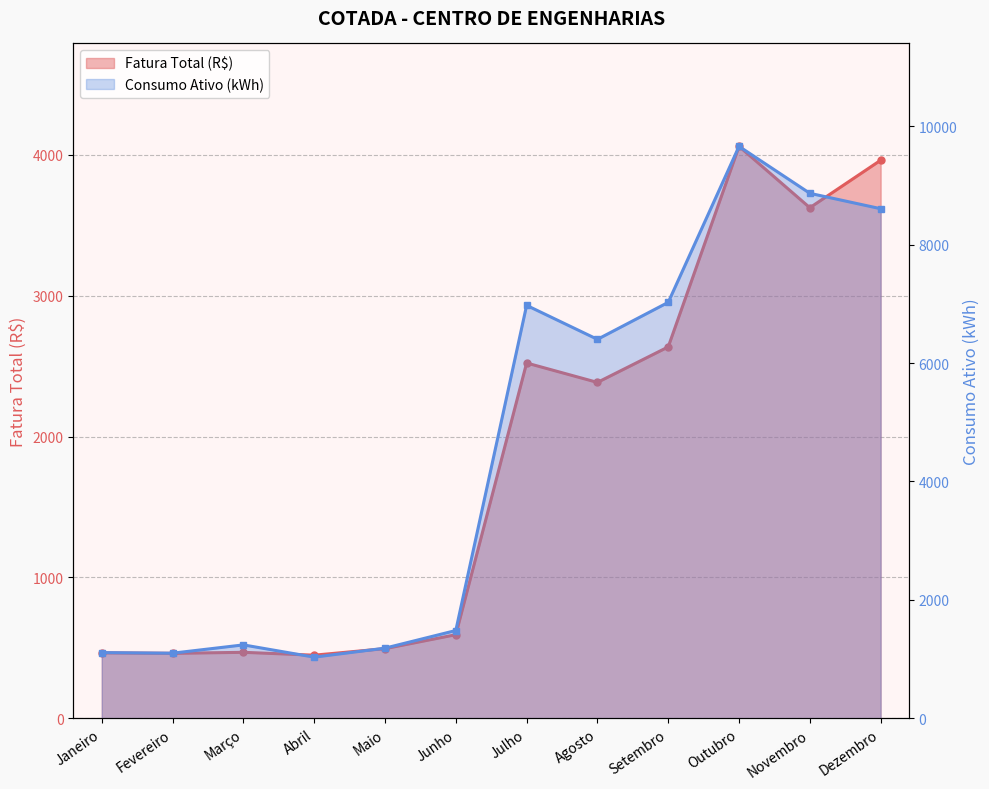

What is the maximum value for Consumo Ativo (kWh)?

9661.0